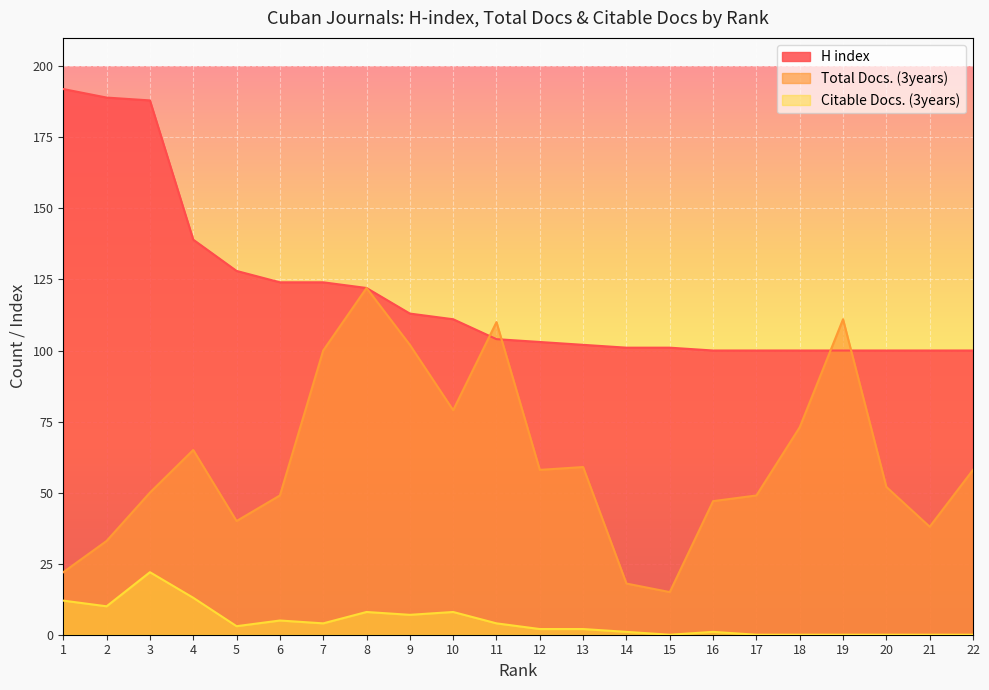

Which series has the largest total across all categories?

H index